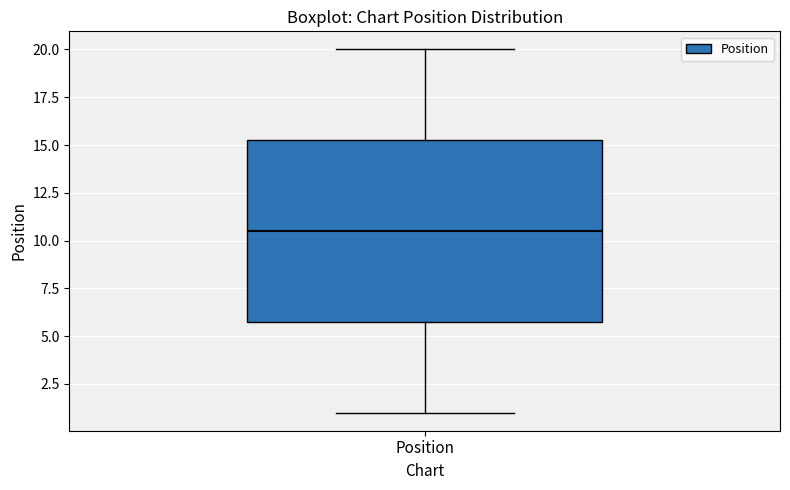

Read this box plot against the y-axis: the position of the median line, the range covered by the box, and the ends of both whiskers. The values are not printed on the chart, so give them approximately, as read against the axis.

median 10.5, box 6.0 to 15.5, whiskers 1.0 to 20.0